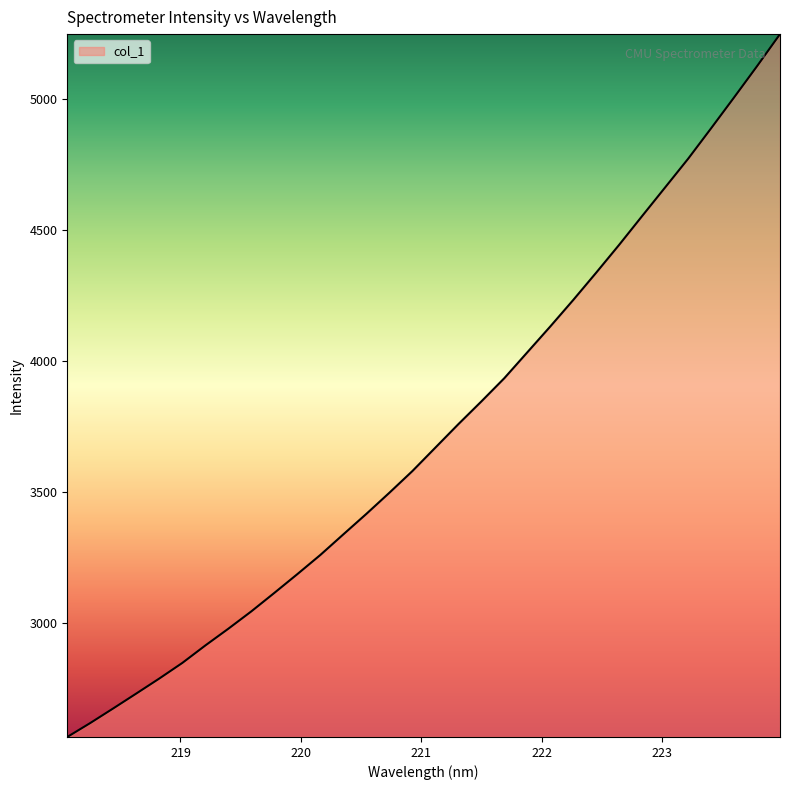

What is the sum of all values?

119199.5